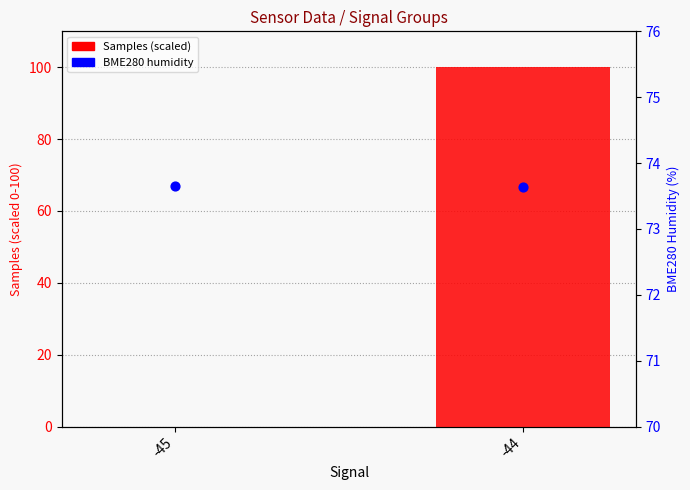

What are all the series names shown in the legend?

Samples (scaled), BME280_humidity